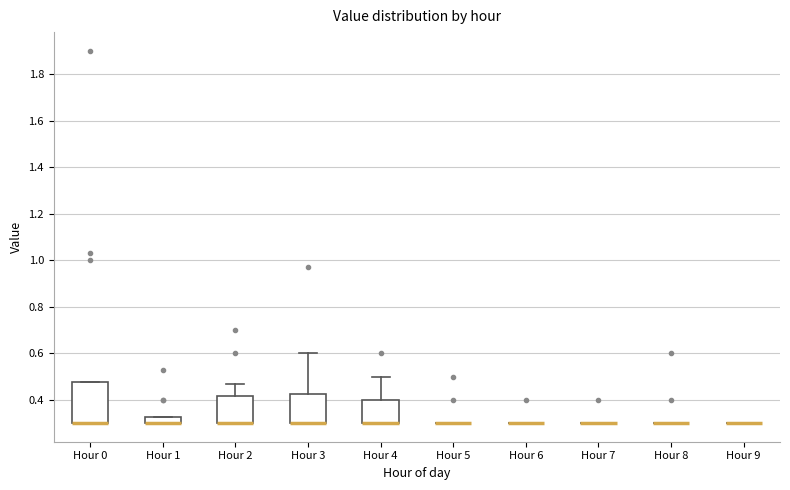

Which box is the tallest, from its lower edge to its upper edge?

Hour 0